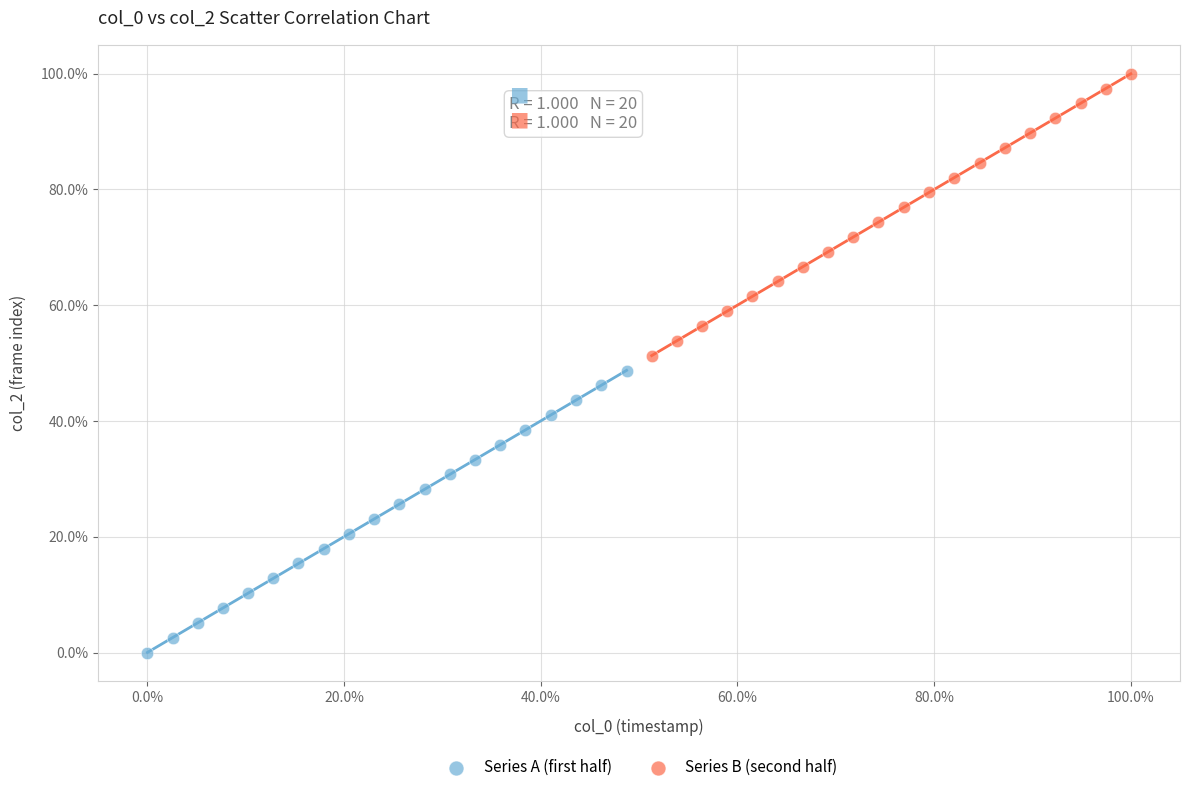

Which series reaches the minimum Y coordinate?

Series A (first half)